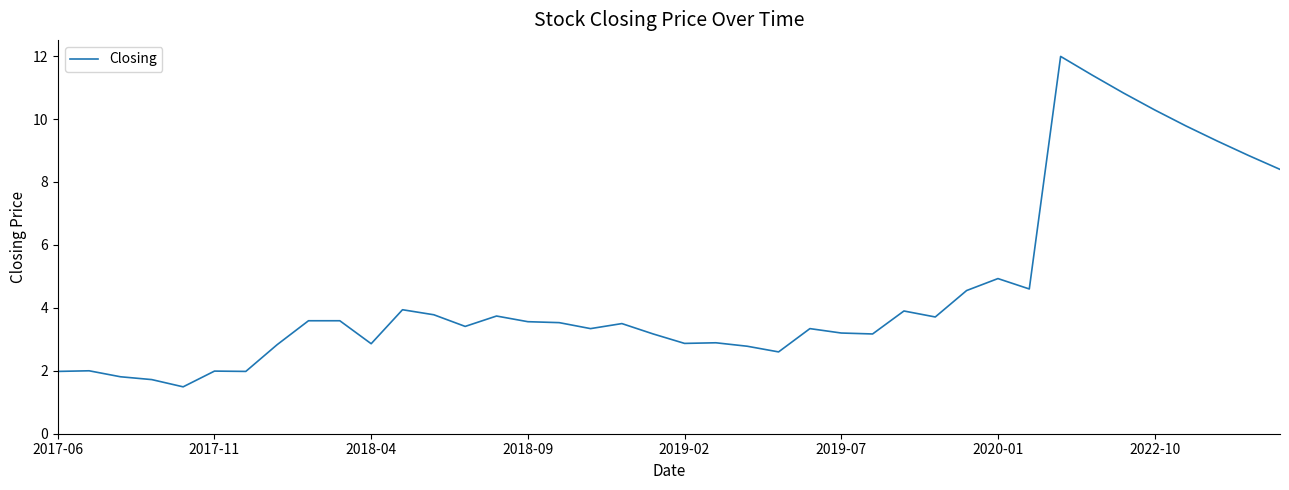

What is the minimum value shown in the chart?

1.5